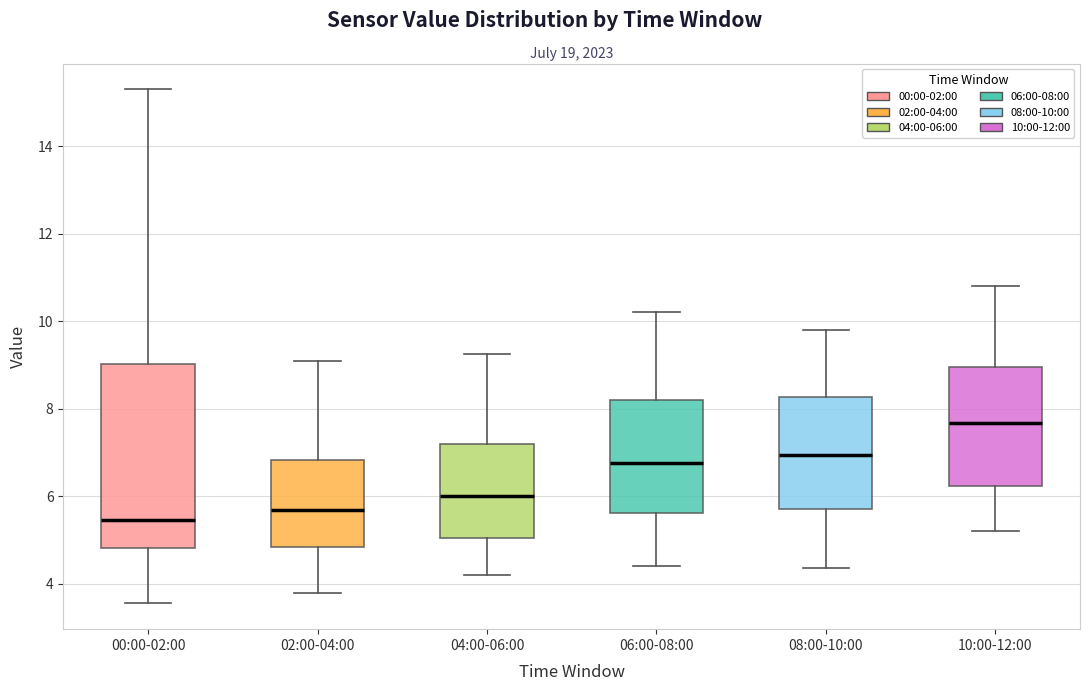

Reading left to right, read every box against the y-axis: the position of its median line, the range the box covers, and the ends of its whiskers. The values are not printed on the chart, so give them approximately, as read against the axis.

00:00-02:00: median 5.4, box 4.8 to 9.0, whiskers 3.6 to 15.4
02:00-04:00: median 5.6, box 4.8 to 6.8, whiskers 3.8 to 9.2
04:00-06:00: median 6.0, box 5.0 to 7.2, whiskers 4.2 to 9.2
06:00-08:00: median 6.8, box 5.6 to 8.2, whiskers 4.4 to 10.2
08:00-10:00: median 7.0, box 5.8 to 8.2, whiskers 4.4 to 9.8
10:00-12:00: median 7.6, box 6.2 to 9.0, whiskers 5.2 to 10.8